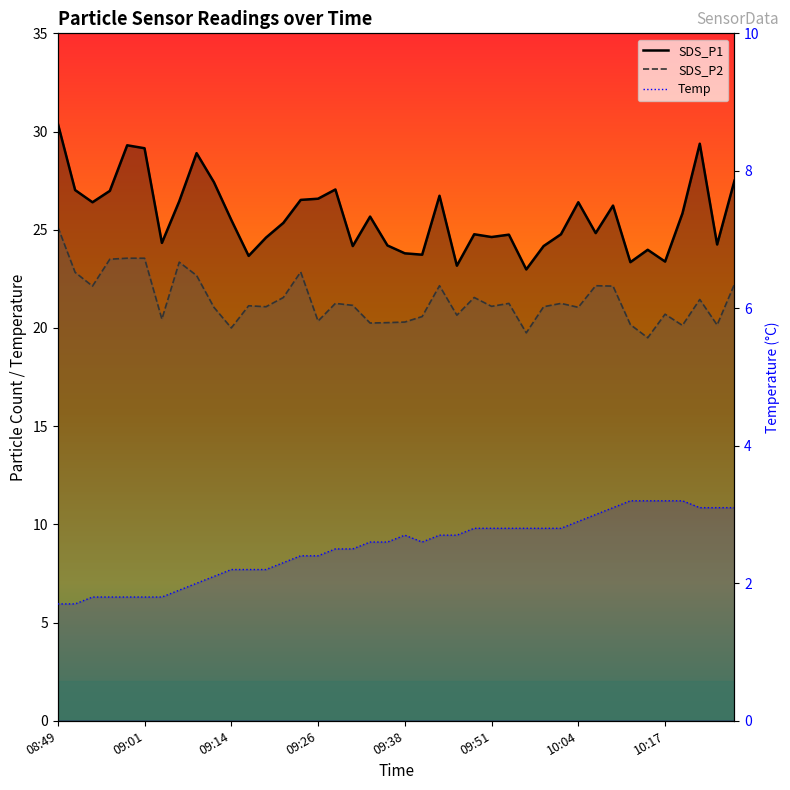

Is the value of SDS_P1 at 10:19 greater than the value of SDS_P2 at 09:46?

Yes